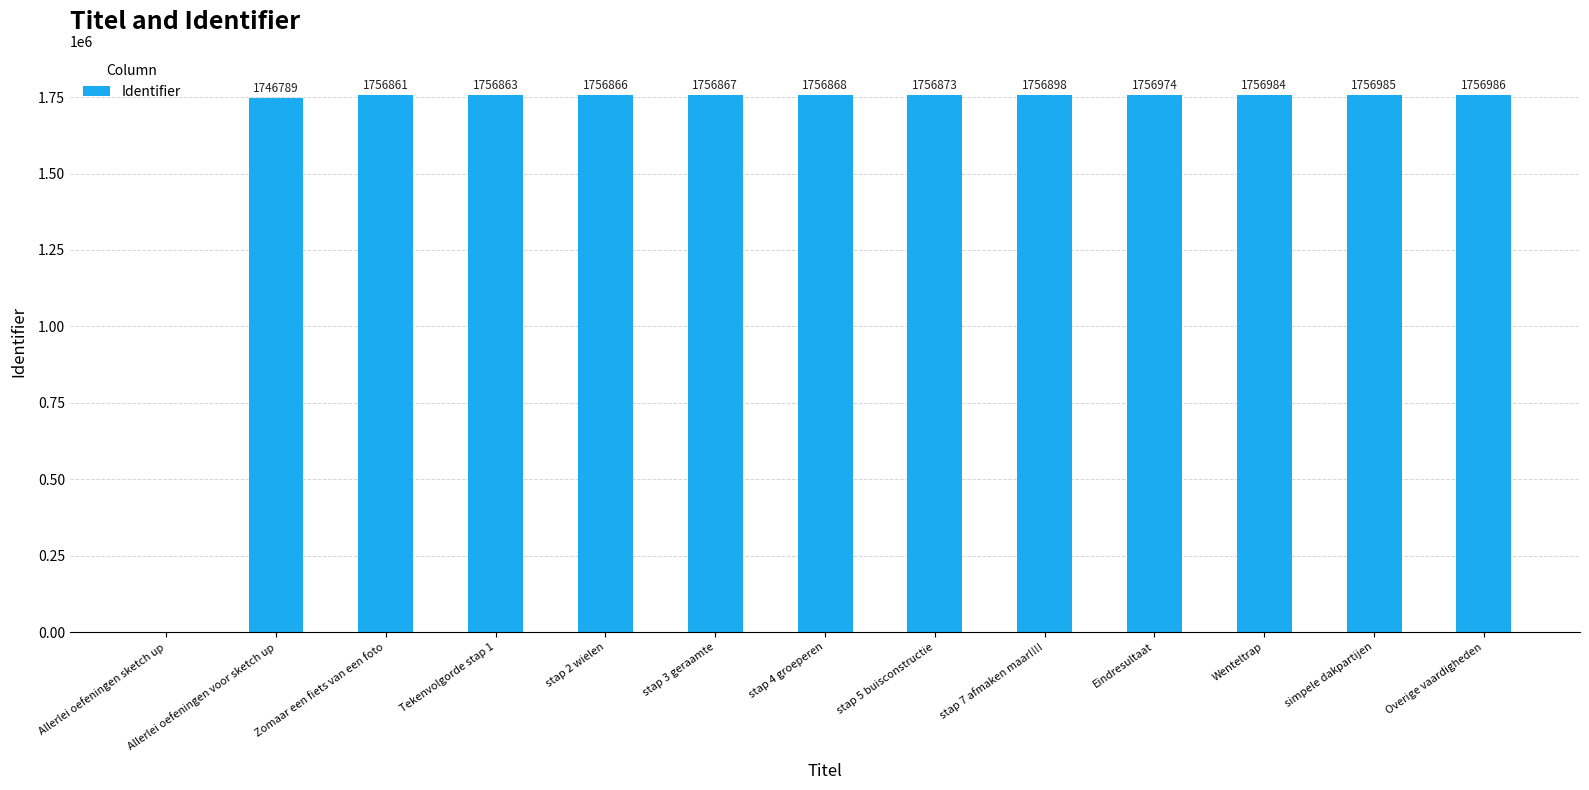

Are the bars grouped side by side (vs. stacked)?

No